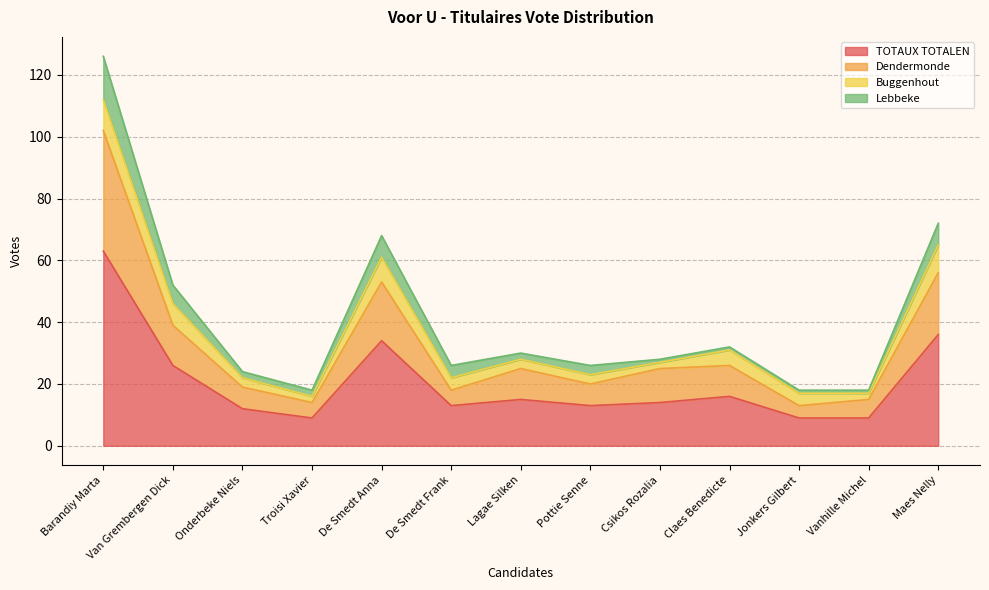

True or false: TOTAUX TOTALEN has a value of 12 at Onderbeke Niels.

True